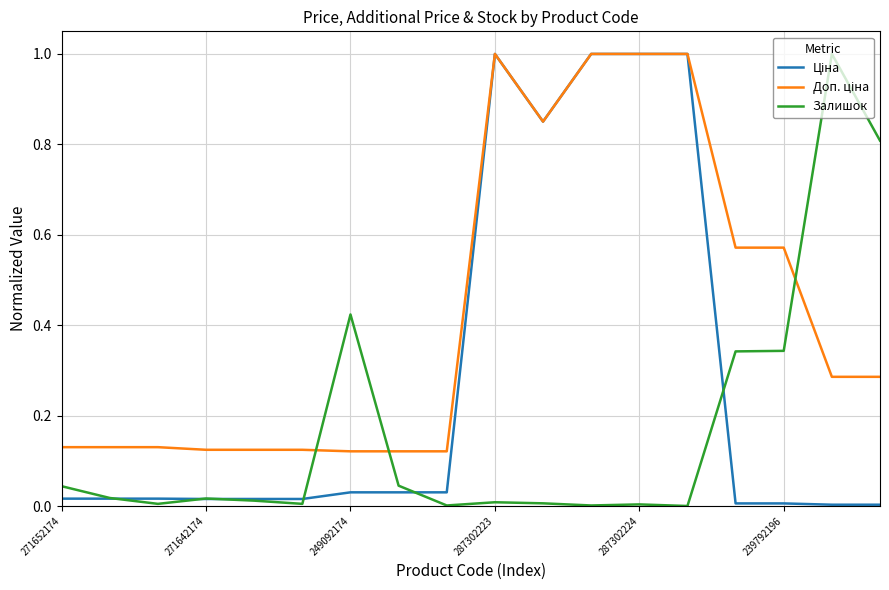

What is the maximum value shown in the chart?

1.0